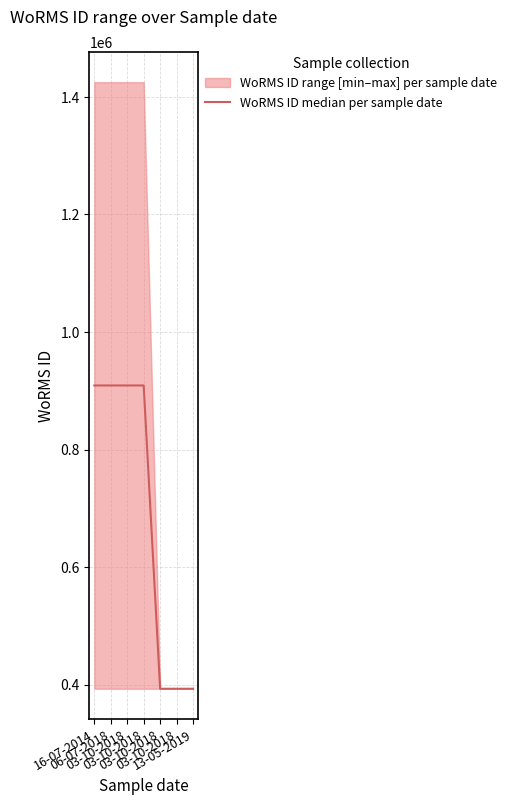

Is it true that the value at 16-07-2014 is 521317?

False